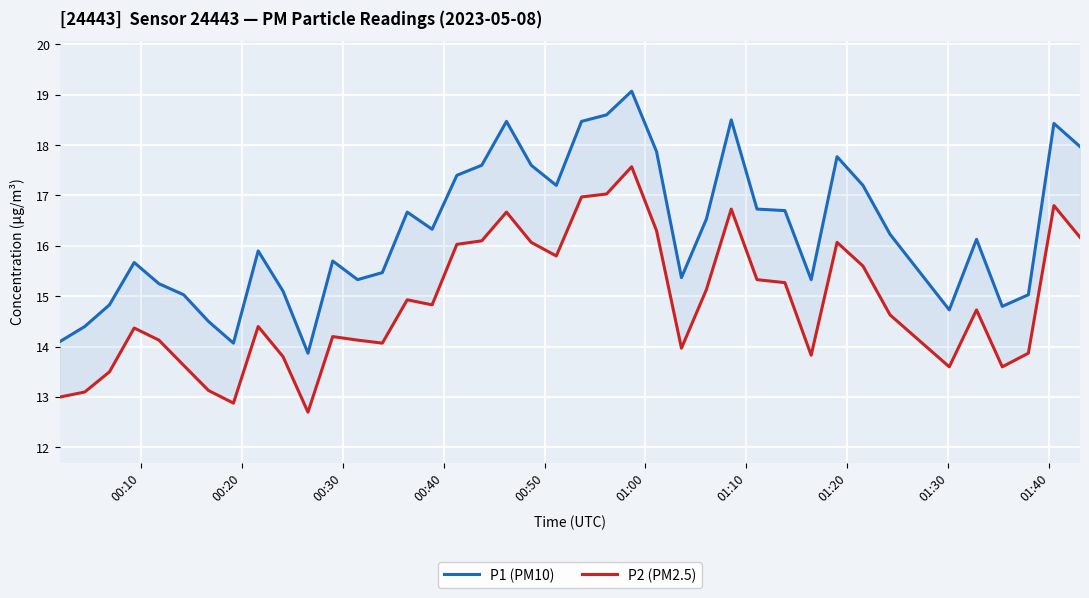

What is the average value of the P1 (PM10) series?

16.3